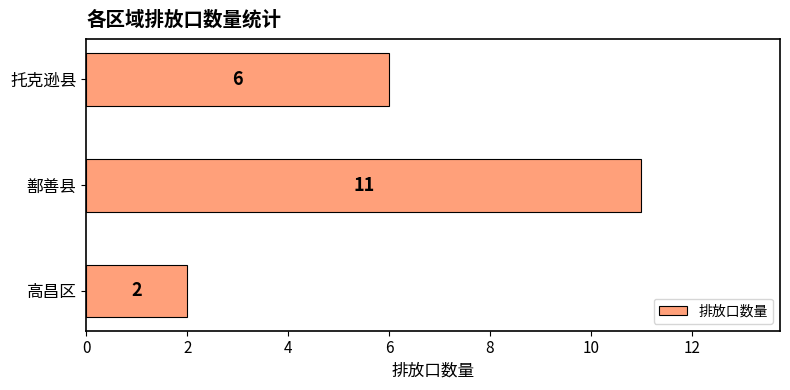

Where is the data nearest to the value 6?

托克逊县